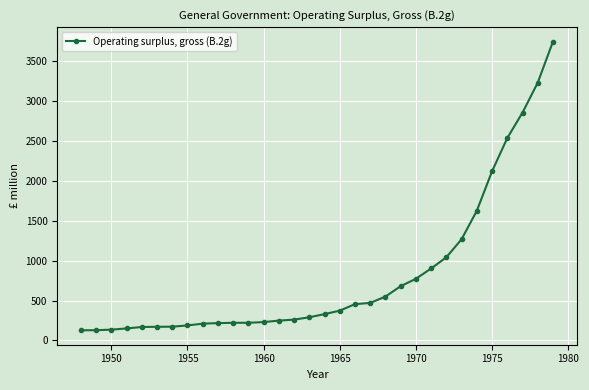

What is the maximum value shown in the chart?

3749